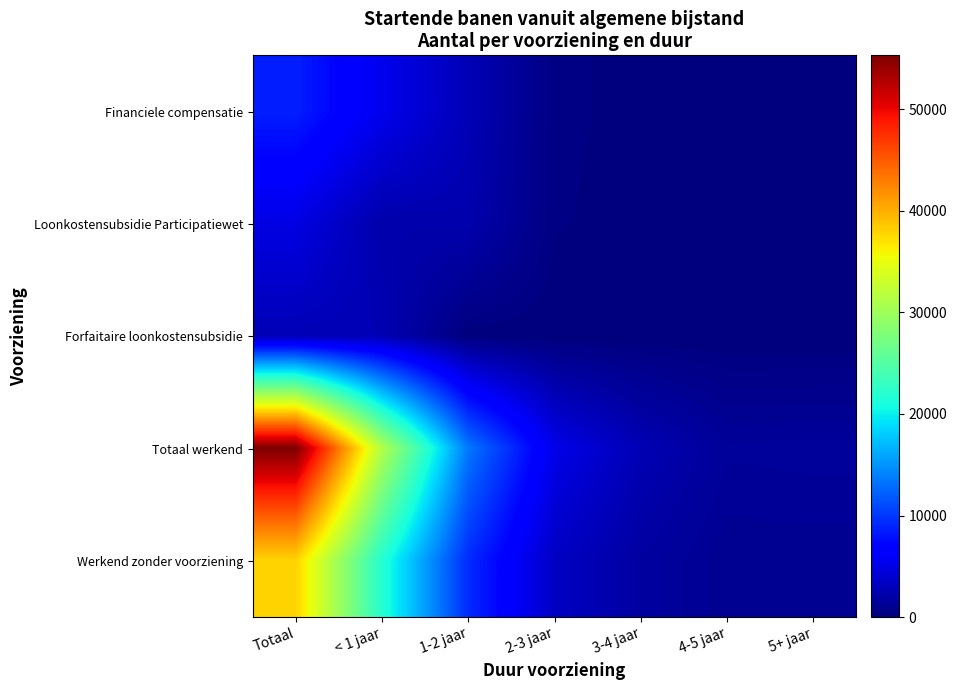

Count the number of categories in the chart.

7